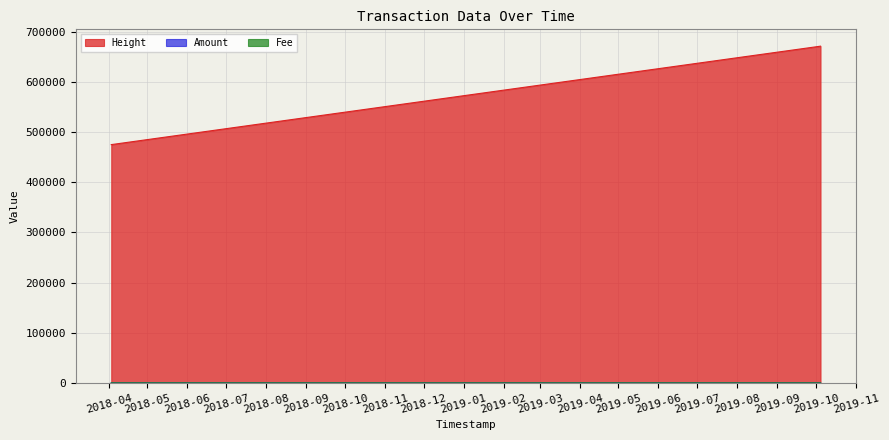

At 2018-04-04 23:16:36, list the series in order from largest to smallest.

Height, Amount, Fee